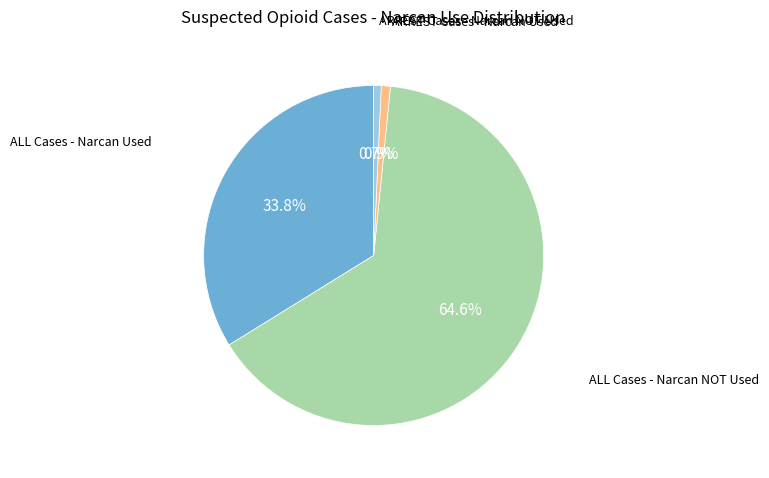

Is there any slice that represents more than half of the pie?

Yes